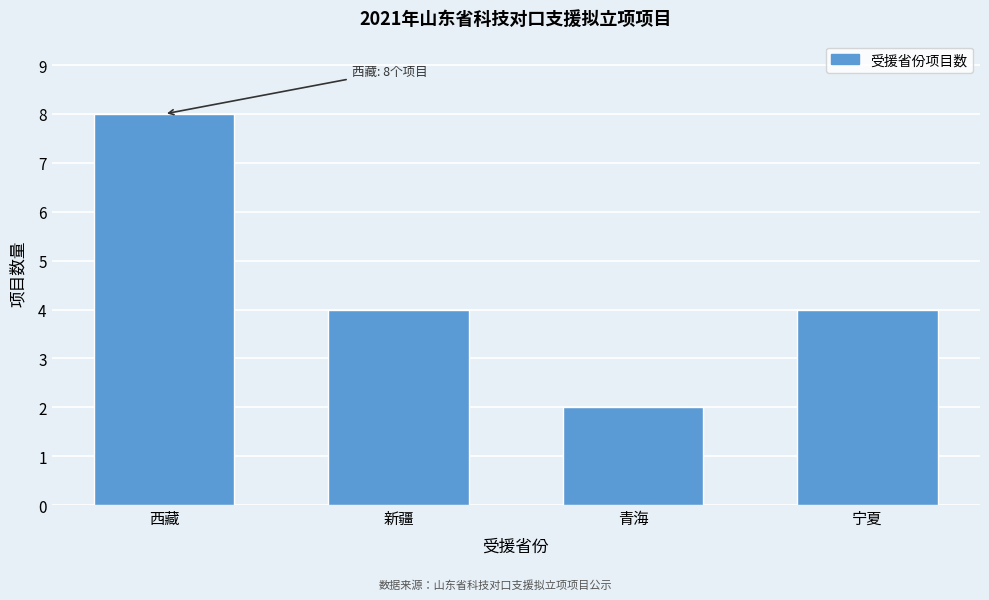

Reading right to left, transcribe all the data shown in this chart.

4	2	4	8